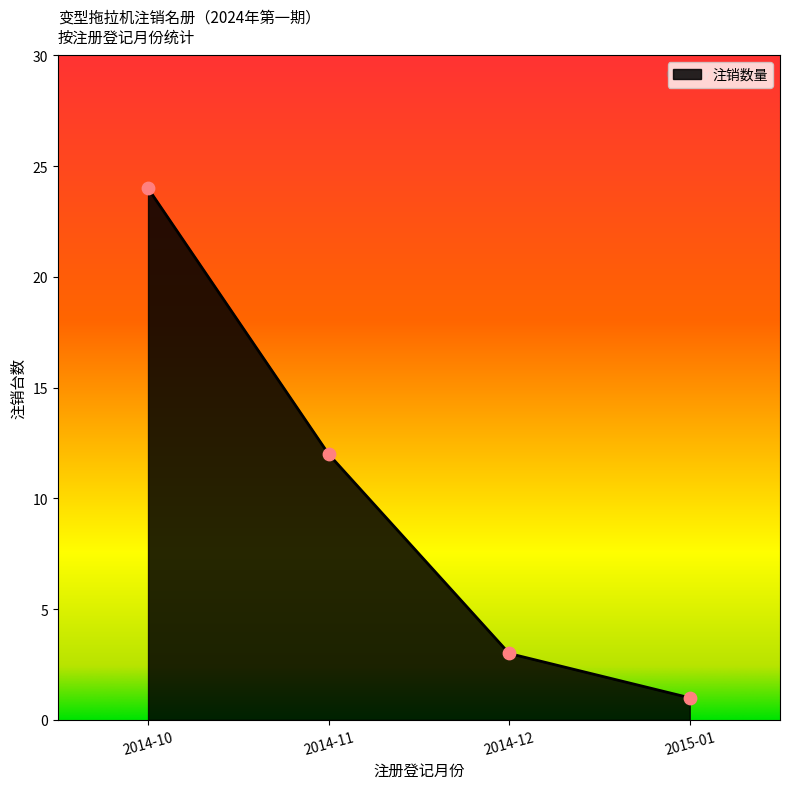

Between 2014-10 and 2014-11, which is larger?

2014-10